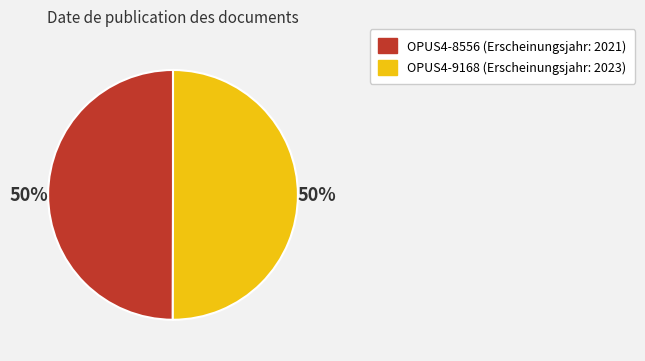

What percentage is the OPUS4-8556 slice, to the nearest percent?

50%